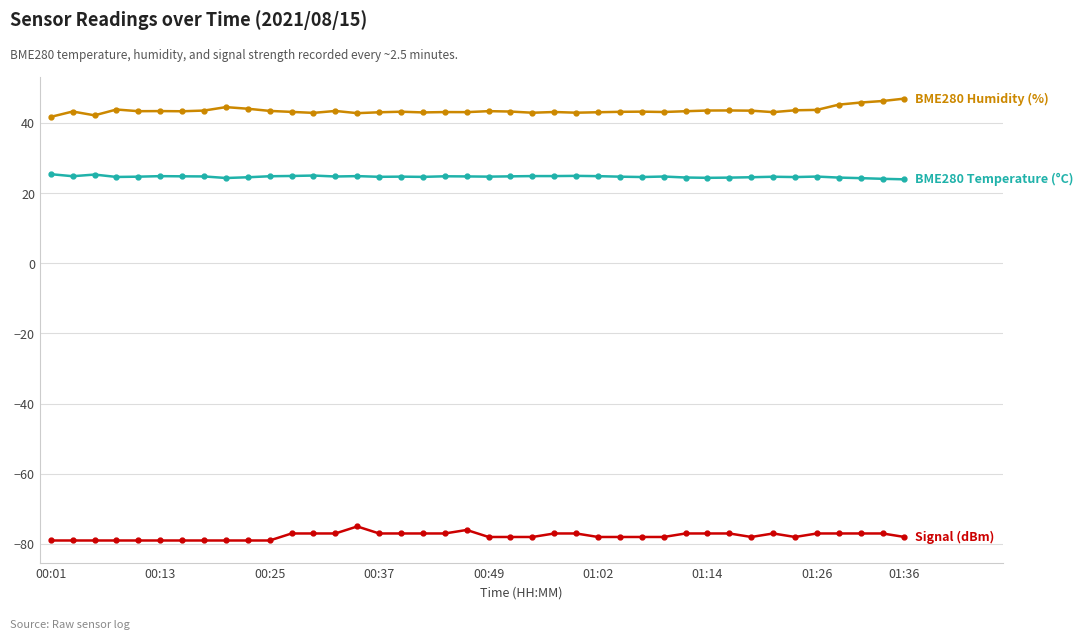

What is the minimum value shown in the chart?

-79.0